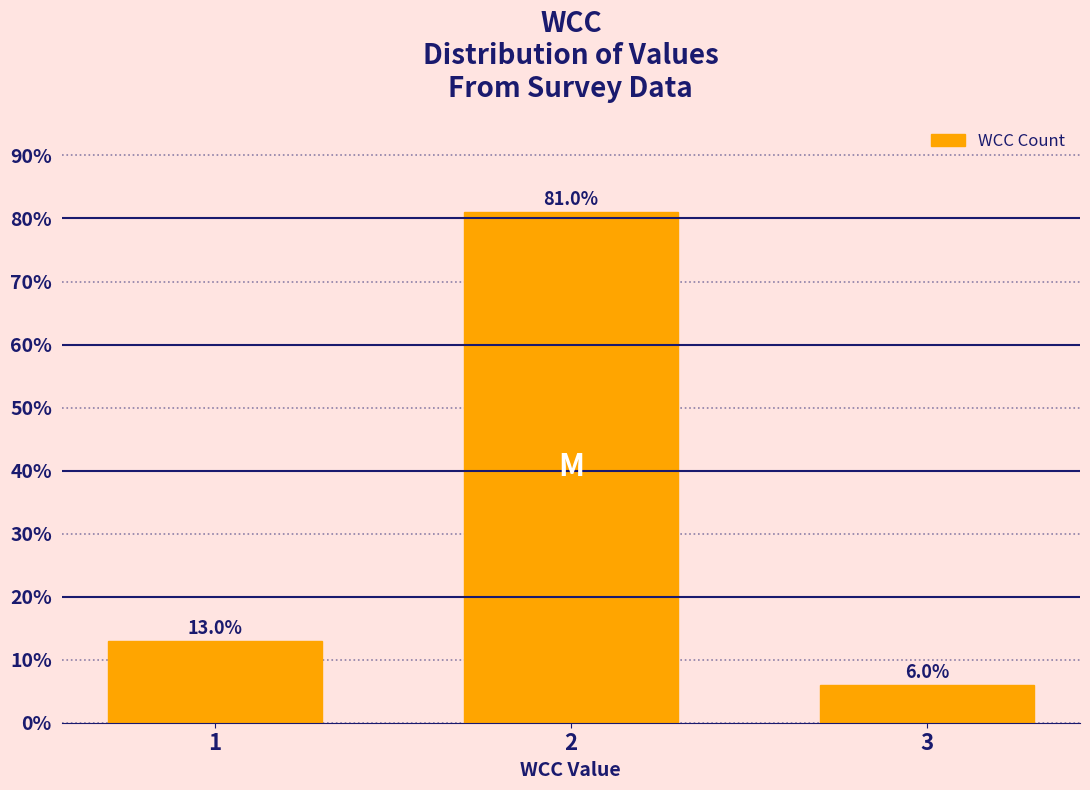

Reading left to right, what are all the values shown in this chart?

13	81	6